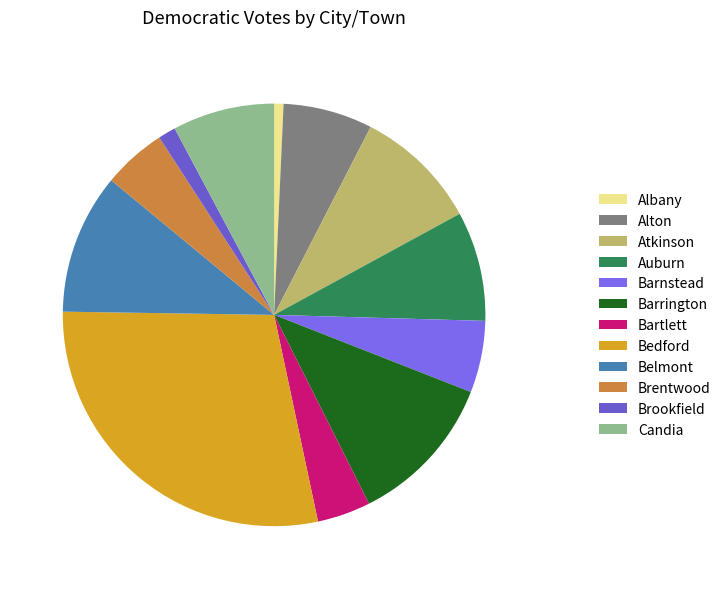

How many segments does this pie chart have?

12